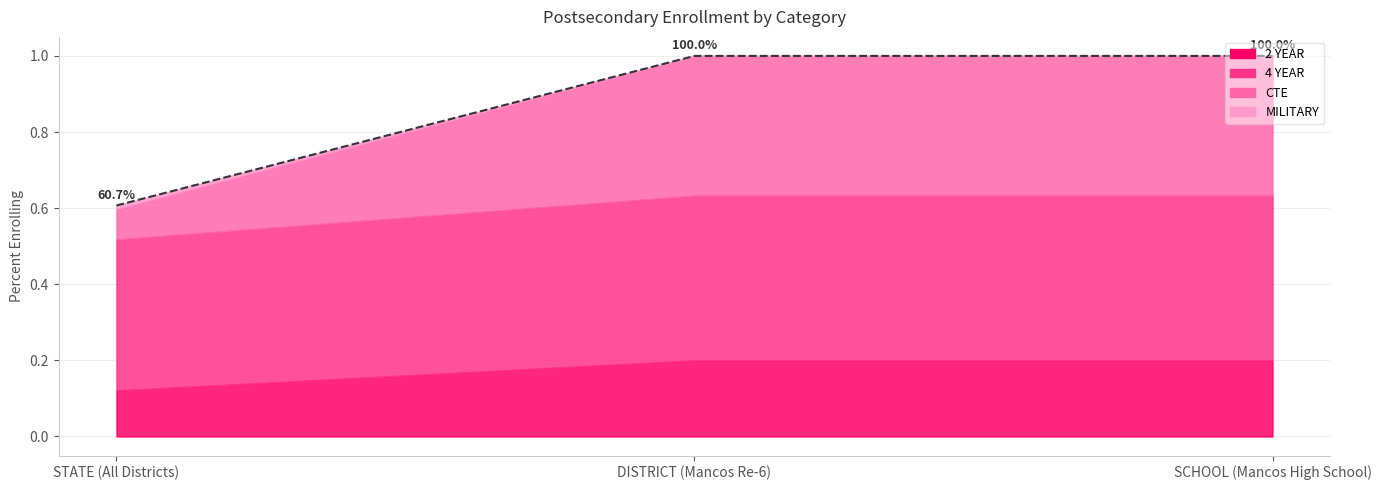

What is the greatest value displayed?

1.0